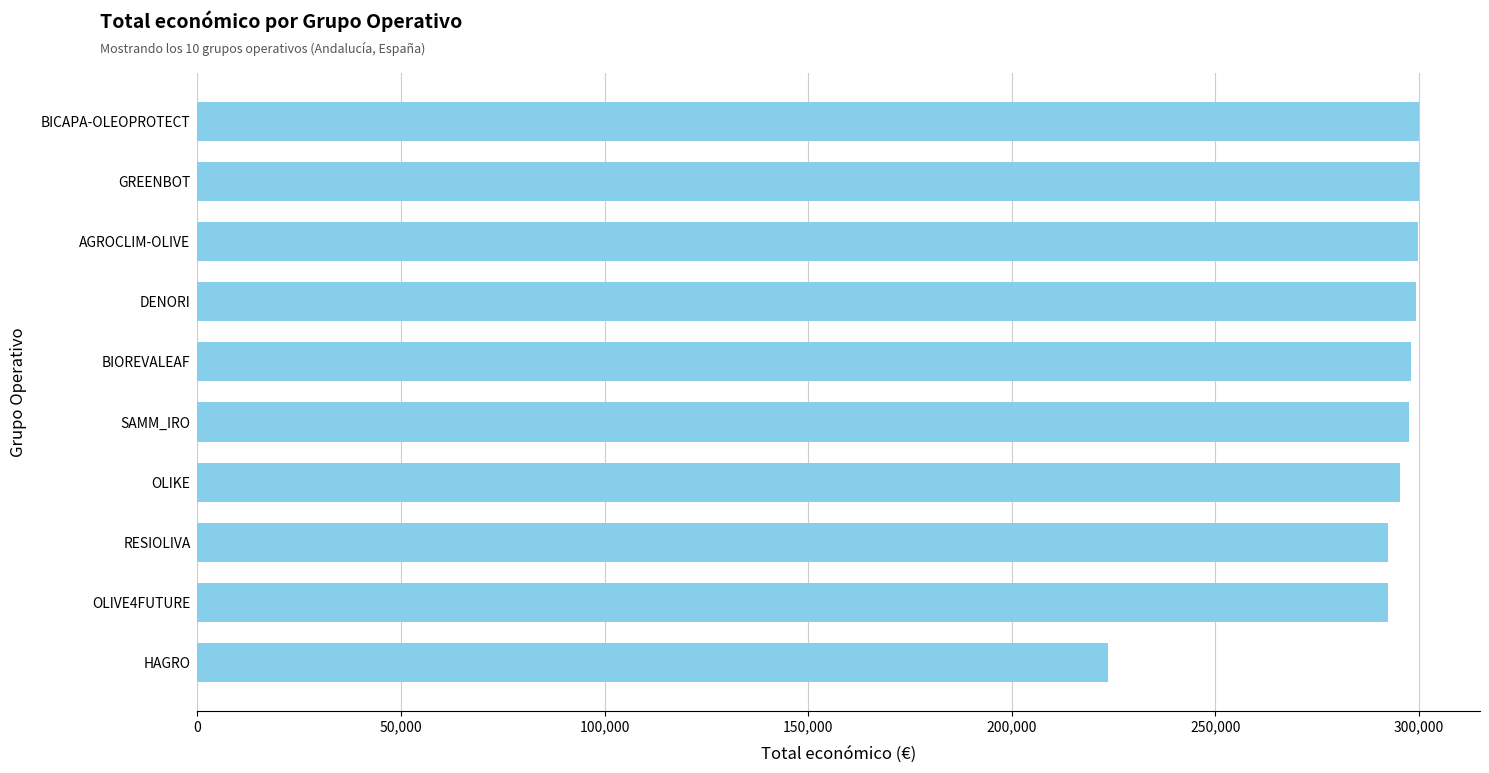

True or false: the data shows 299900 at GREENBOT.

True